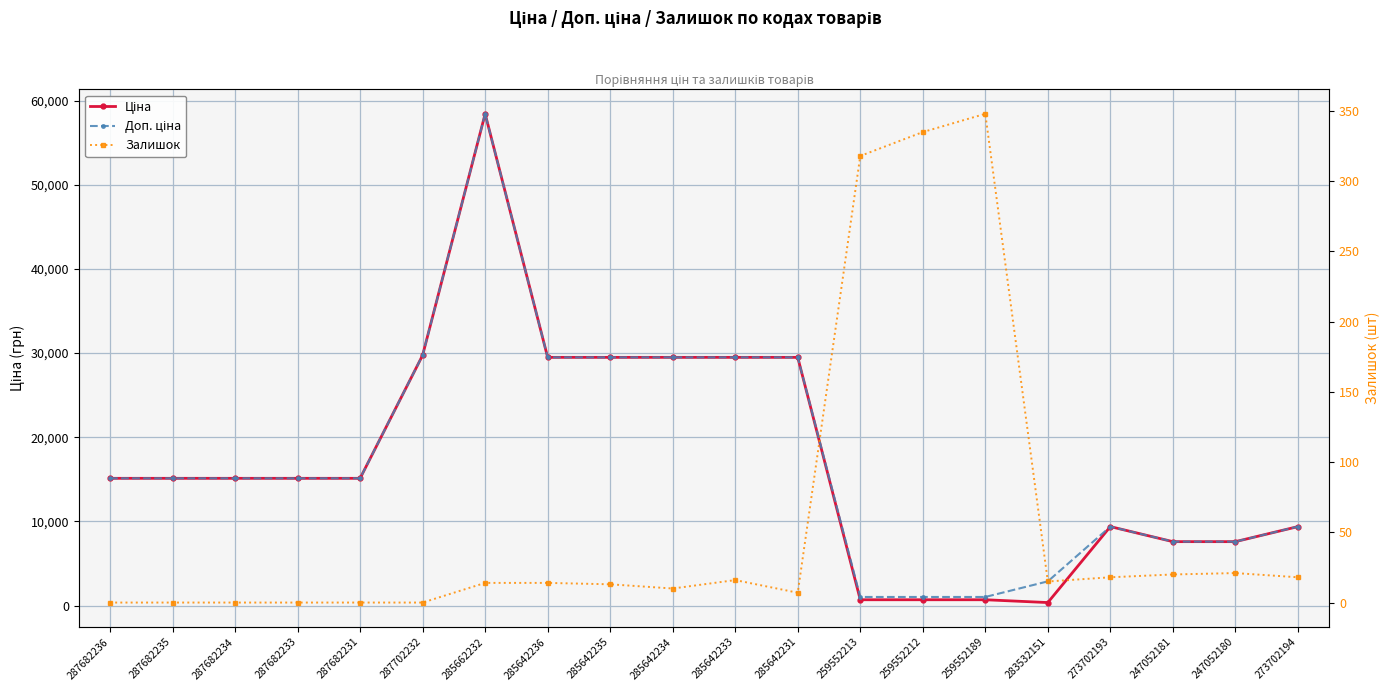

Is it true that Ціна equals 15120.0 at 287682234?

True